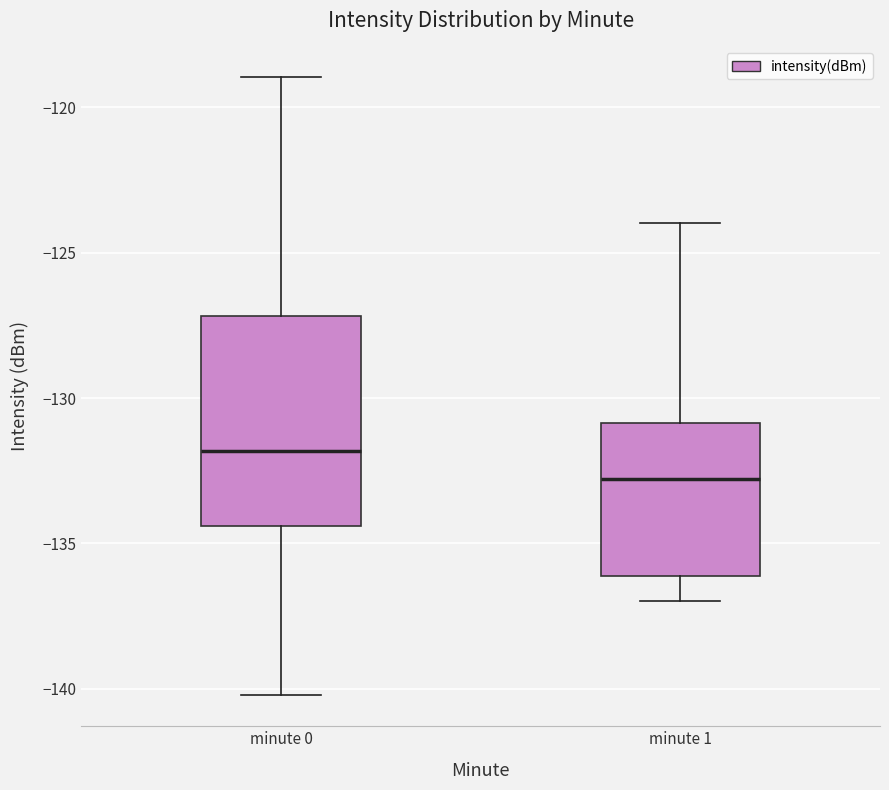

Where is the upper edge of the box for minute 0 on the y-axis? The values are not printed on the chart, so give them approximately, as read against the axis.

-127.0